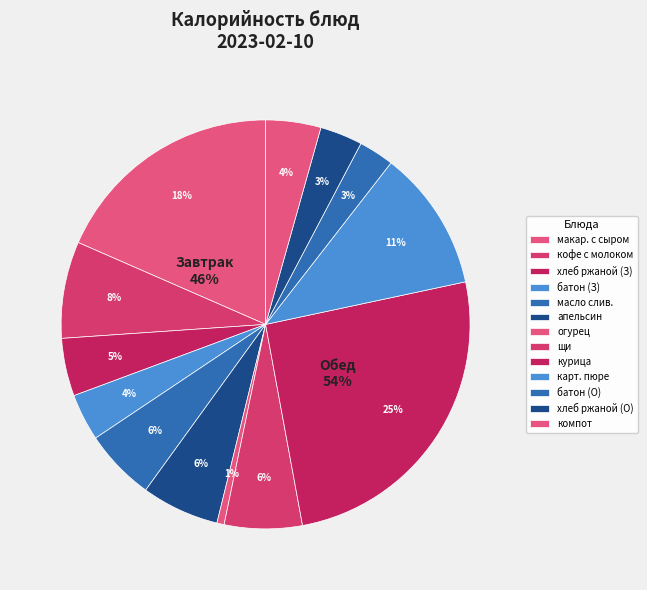

What portion of the pie excludes масло сливочное?

94.4%